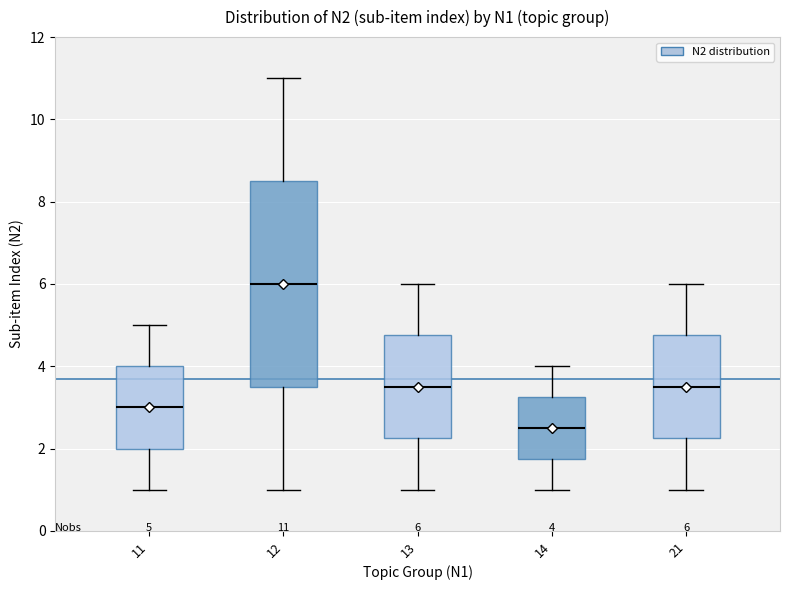

Which box's median line is the lowest?

14